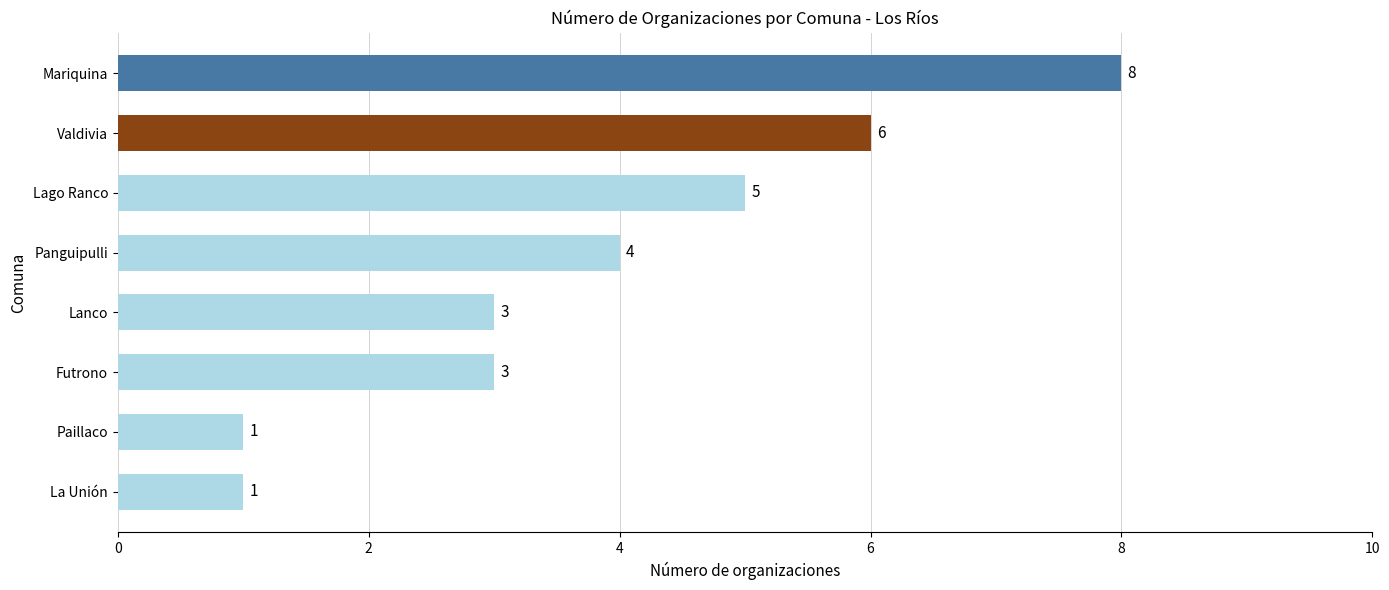

Where is the data nearest to the value 4?

Panguipulli